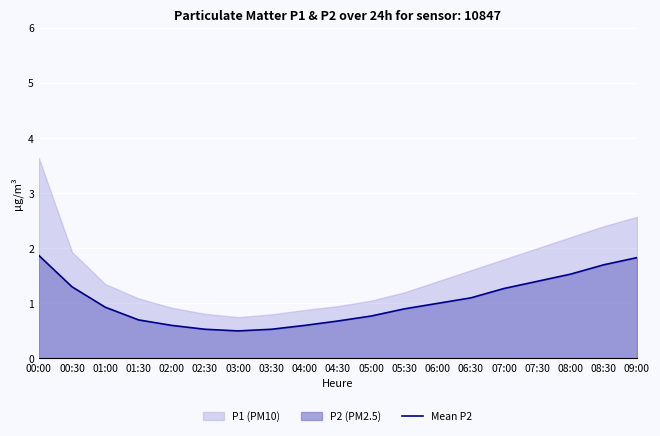

What is the difference between the maximum and minimum values?

1.4